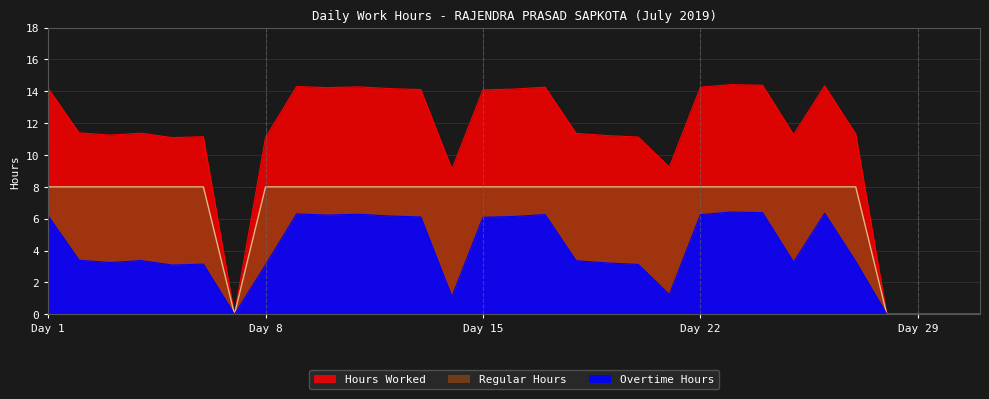

Which category has the lowest value across all series?

7